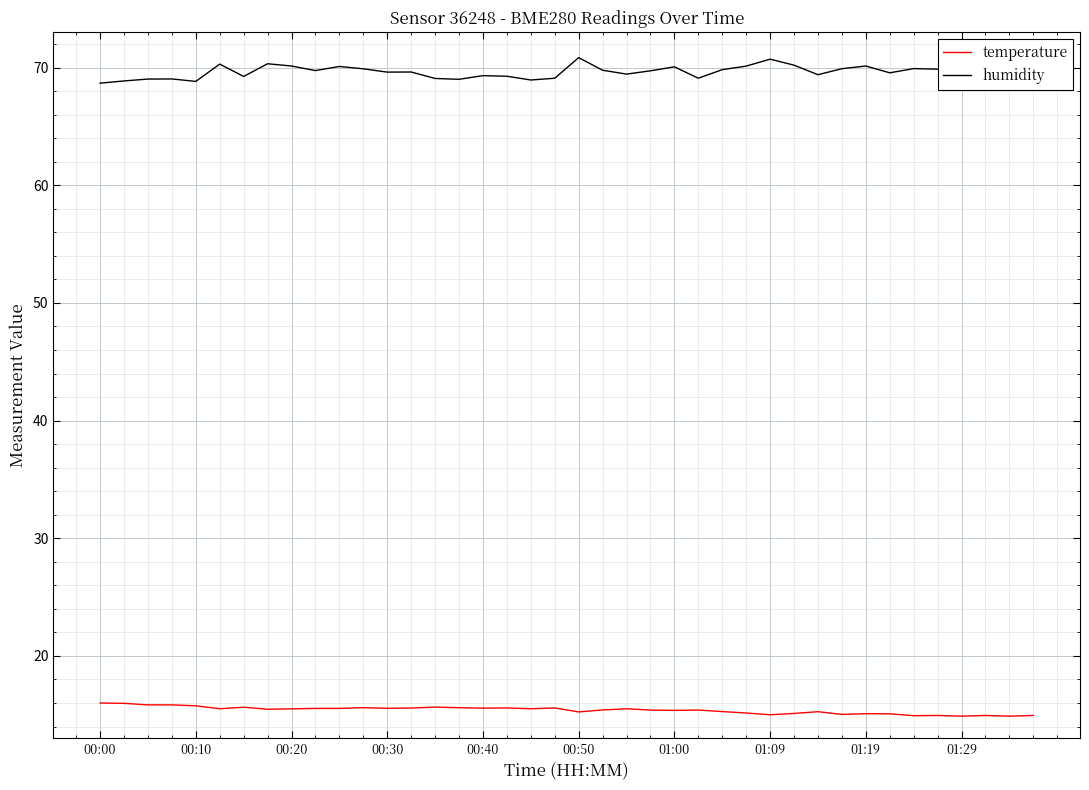

List the series in order of their peak value, lowest first.

temperature, humidity